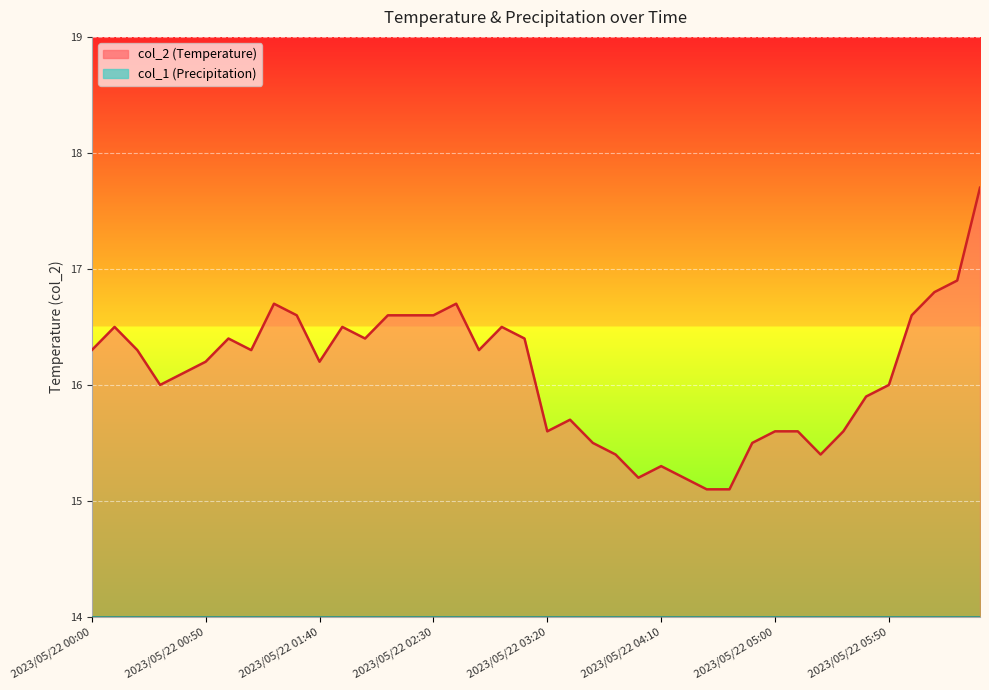

The value at 2023/05/22 00:30 is 16.0. True or false?

True